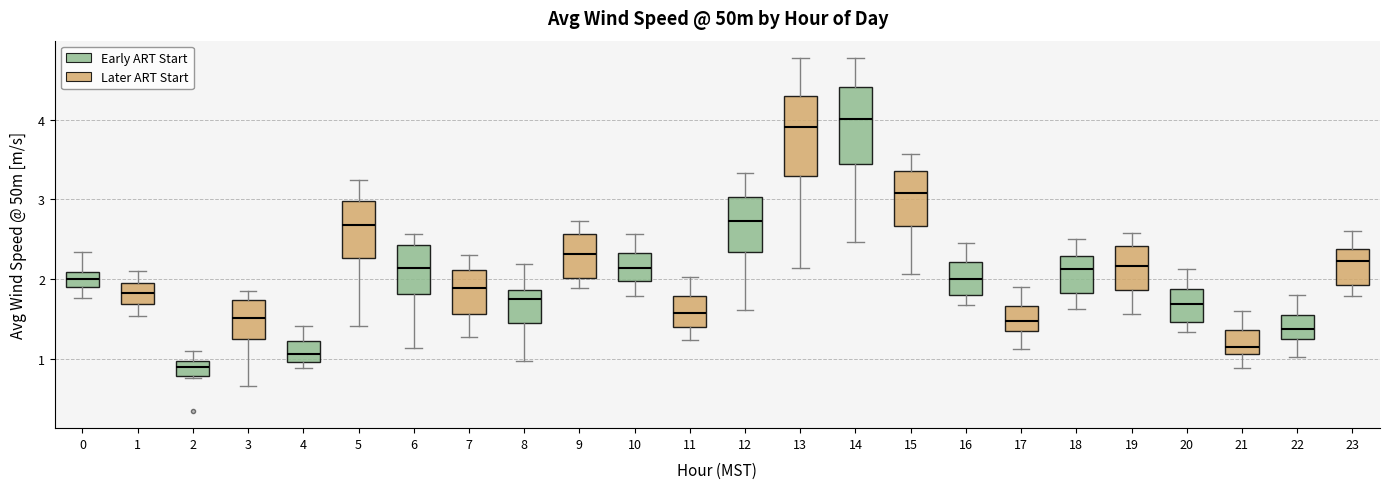

Reading left to right, transcribe this box plot: for each box, give where its median line is, the range the box spans, and where its two whiskers end, as read against the y-axis. The values are not printed on the chart, so give them approximately, as read against the axis.

0: median 2.0, box 1.9 to 2.1, whiskers 1.8 to 2.3
1: median 1.8, box 1.7 to 2.0, whiskers 1.5 to 2.1
2: median 0.9, box 0.8 to 1.0, whiskers 0.8 to 1.1
3: median 1.5, box 1.2 to 1.7, whiskers 0.7 to 1.9
4: median 1.1, box 1.0 to 1.2, whiskers 0.9 to 1.4
5: median 2.7, box 2.3 to 3.0, whiskers 1.4 to 3.2
6: median 2.1, box 1.8 to 2.4, whiskers 1.1 to 2.6
7: median 1.9, box 1.6 to 2.1, whiskers 1.3 to 2.3
8: median 1.8, box 1.5 to 1.9, whiskers 1.0 to 2.2
9: median 2.3, box 2.0 to 2.6, whiskers 1.9 to 2.7
10: median 2.1, box 2.0 to 2.3, whiskers 1.8 to 2.6
11: median 1.6, box 1.4 to 1.8, whiskers 1.2 to 2.0
12: median 2.7, box 2.3 to 3.0, whiskers 1.6 to 3.3
13: median 3.9, box 3.3 to 4.3, whiskers 2.1 to 4.8
14: median 4.0, box 3.4 to 4.4, whiskers 2.5 to 4.8
15: median 3.1, box 2.7 to 3.4, whiskers 2.1 to 3.6
16: median 2.0, box 1.8 to 2.2, whiskers 1.7 to 2.5
17: median 1.5, box 1.4 to 1.7, whiskers 1.1 to 1.9
18: median 2.1, box 1.8 to 2.3, whiskers 1.6 to 2.5
19: median 2.2, box 1.9 to 2.4, whiskers 1.6 to 2.6
20: median 1.7, box 1.5 to 1.9, whiskers 1.3 to 2.1
21: median 1.2, box 1.1 to 1.4, whiskers 0.9 to 1.6
22: median 1.4, box 1.2 to 1.6, whiskers 1.0 to 1.8
23: median 2.2, box 1.9 to 2.4, whiskers 1.8 to 2.6